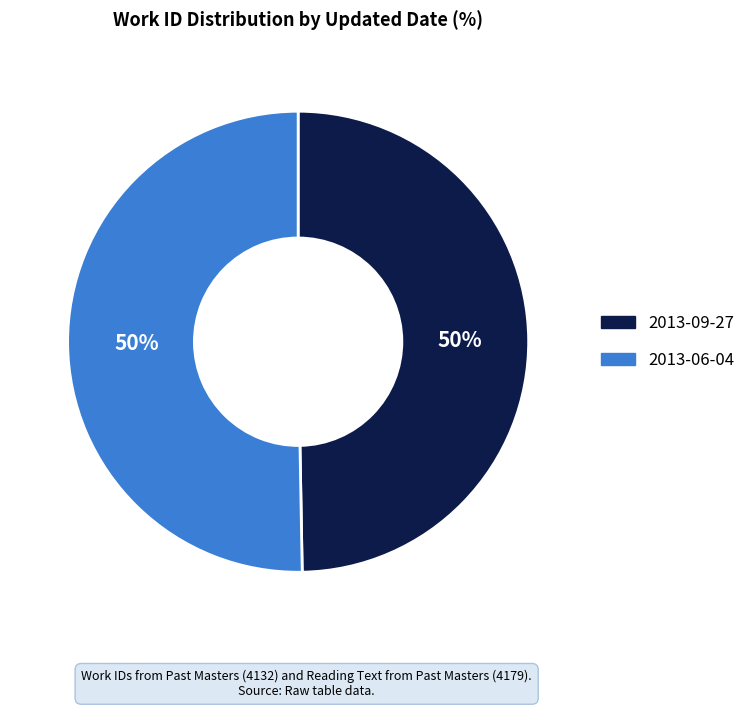

Approximately how many times larger is the value at 2013-09-27 compared to 2013-06-04?

1.0